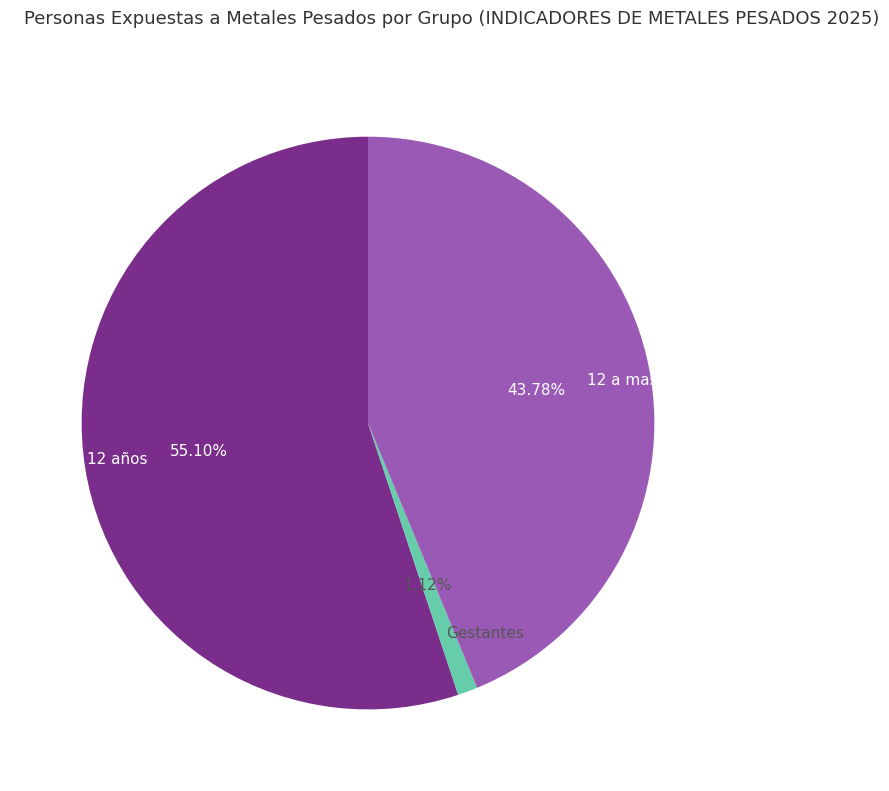

Between Menor de 12 años and 12 a mas años, which is larger?

Menor de 12 años